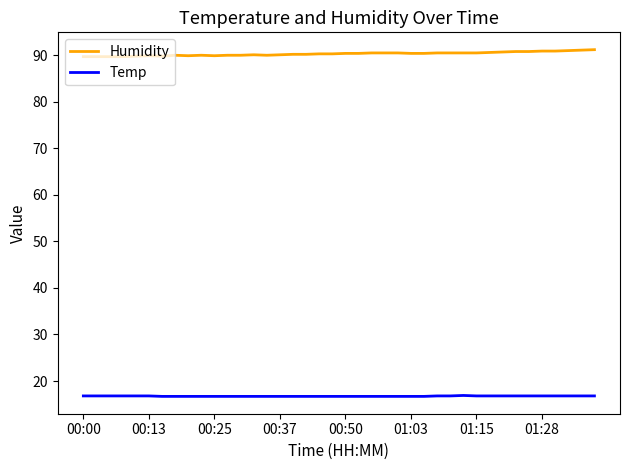

Which series has the largest total across all categories?

Humidity